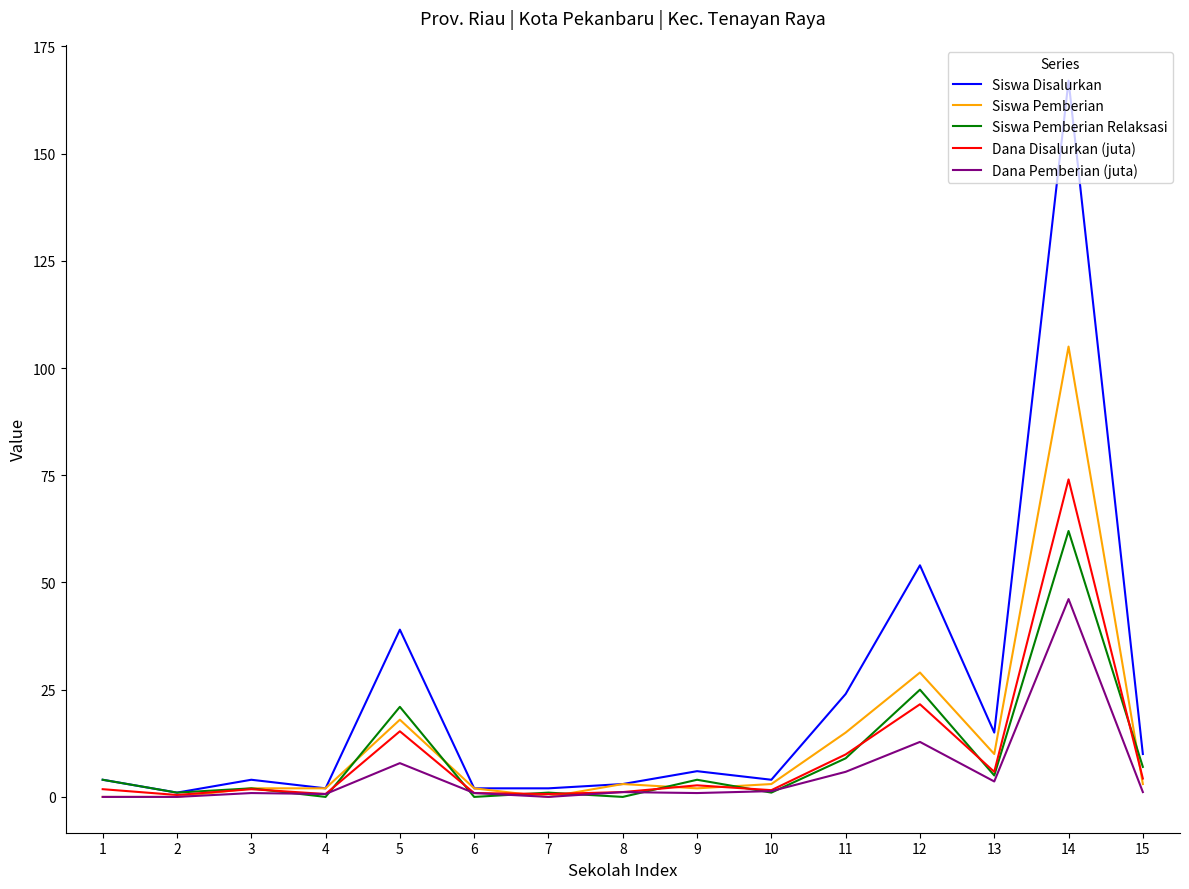

What is the approximate value of Dana Disalurkan (juta) at 2?

0.5